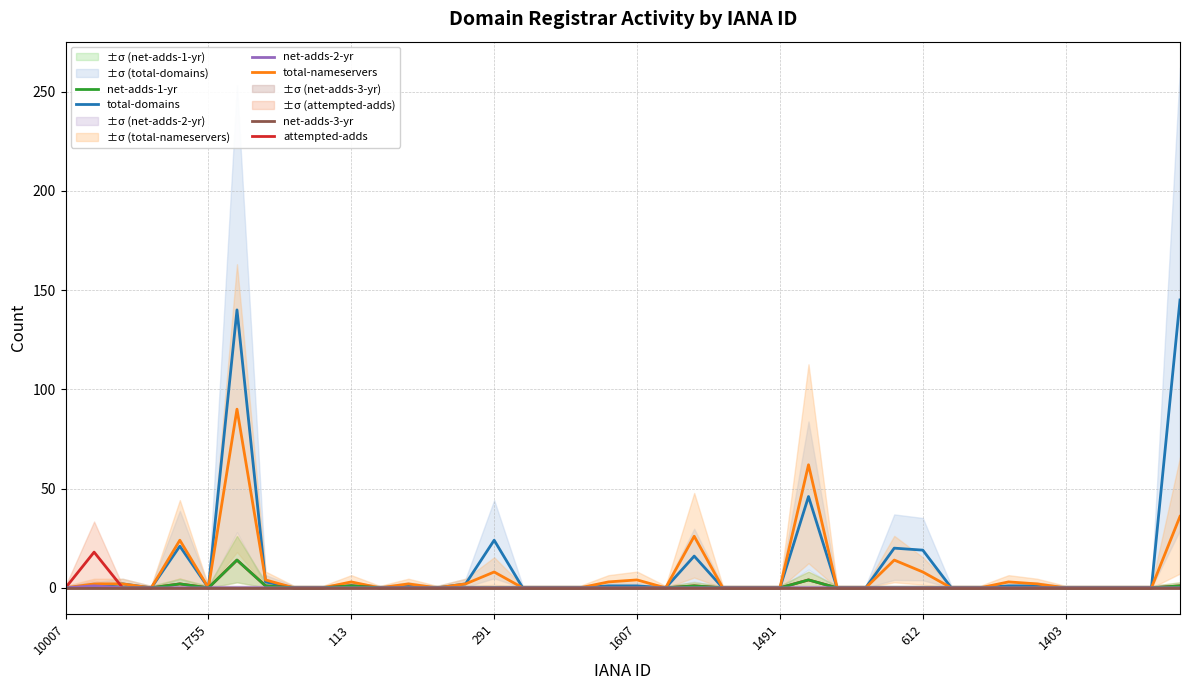

What is the highest value of the total-nameservers series?

90